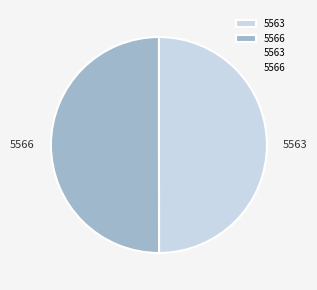

Count the number of slices in the pie.

2